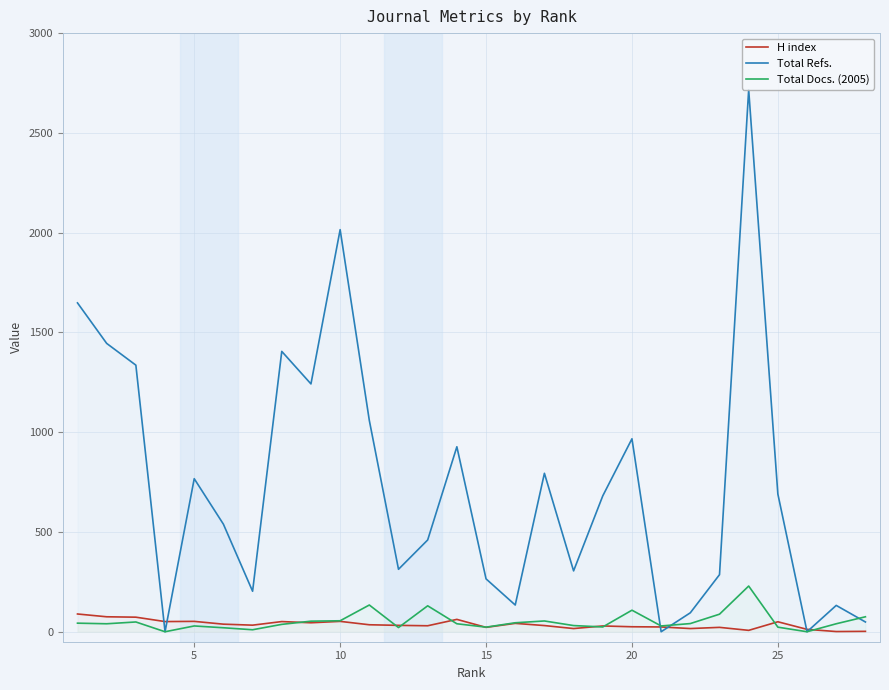

List the series in order of their peak value, highest first.

Total Refs., Total Docs. (2005), H index